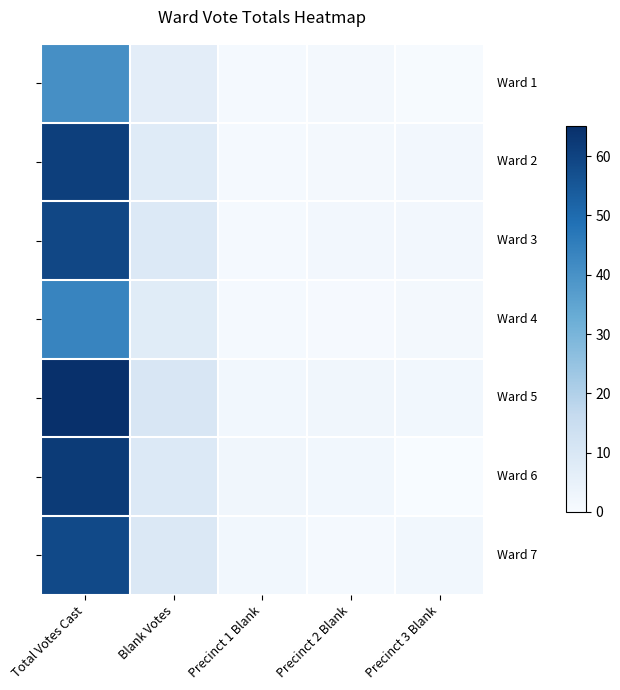

Which label corresponds to the smallest value in the chart?

Precinct 3 Blank